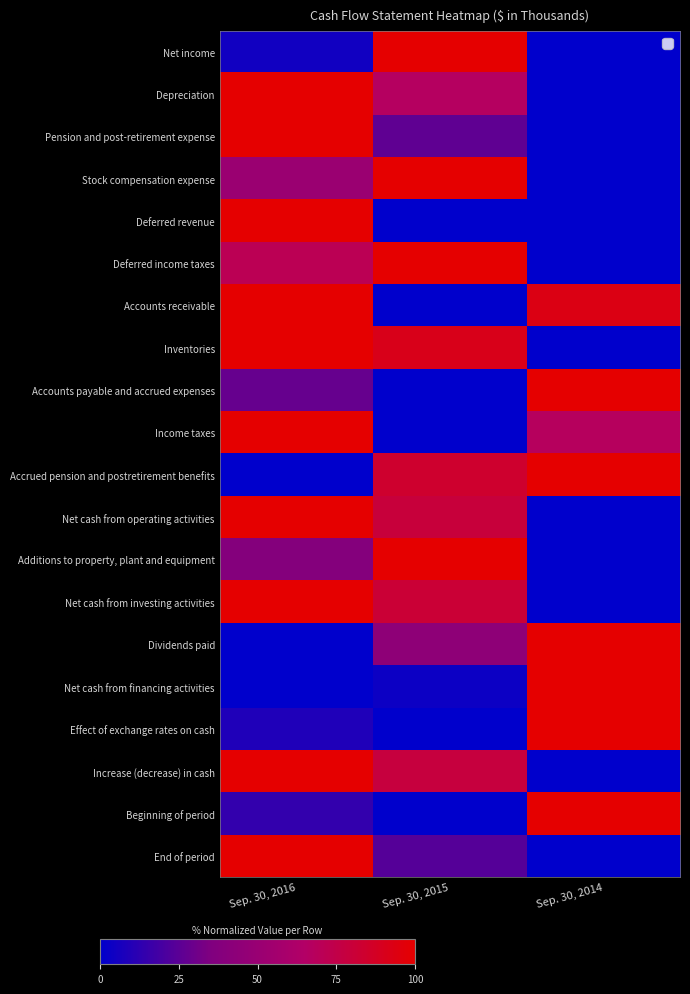

At which category is the sum across all series the highest?

Sep. 30, 2016